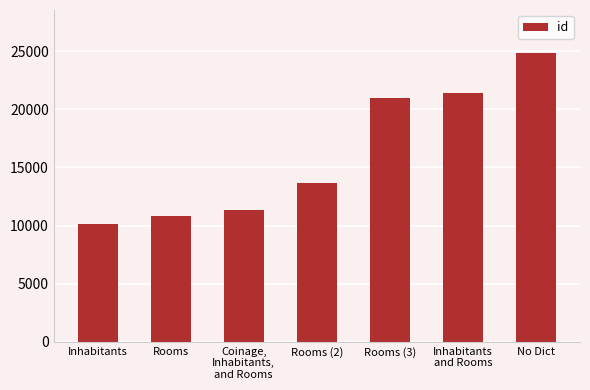

What is the label of the 3rd bar from the right?

Rooms (3)